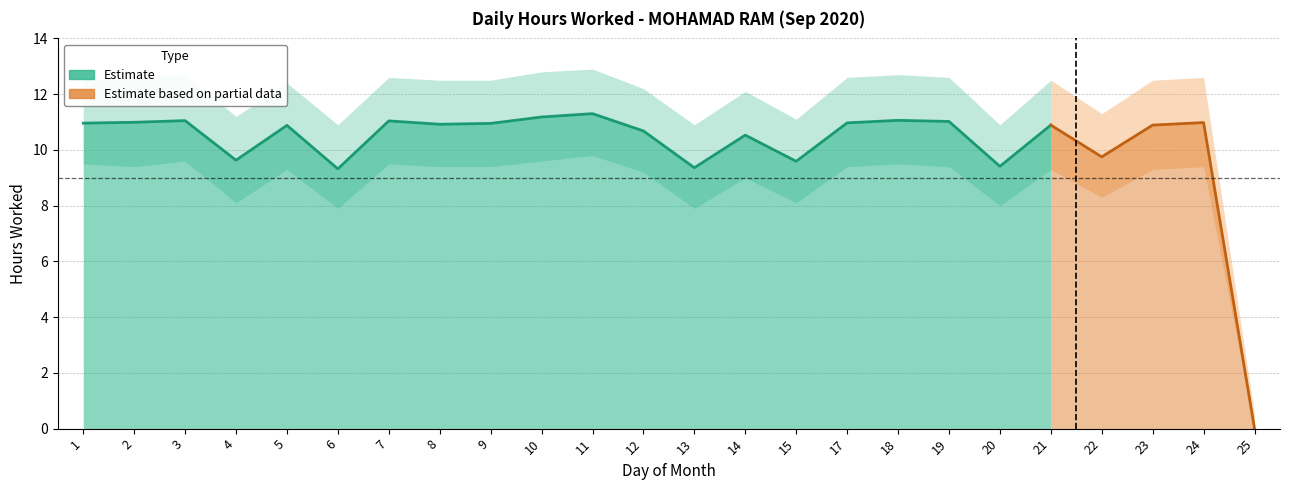

How many values in the Hours Worked series are below 10?

7